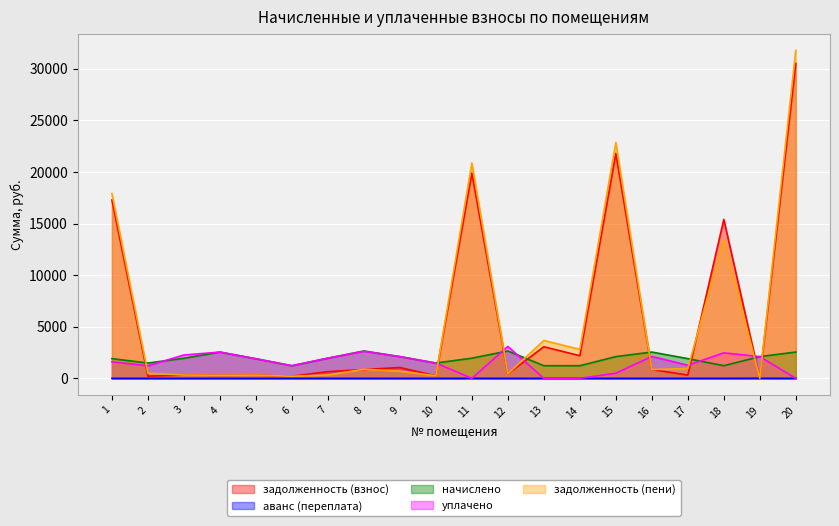

True or false: аванс (переплата) has a value of 0.0 at 14.

True